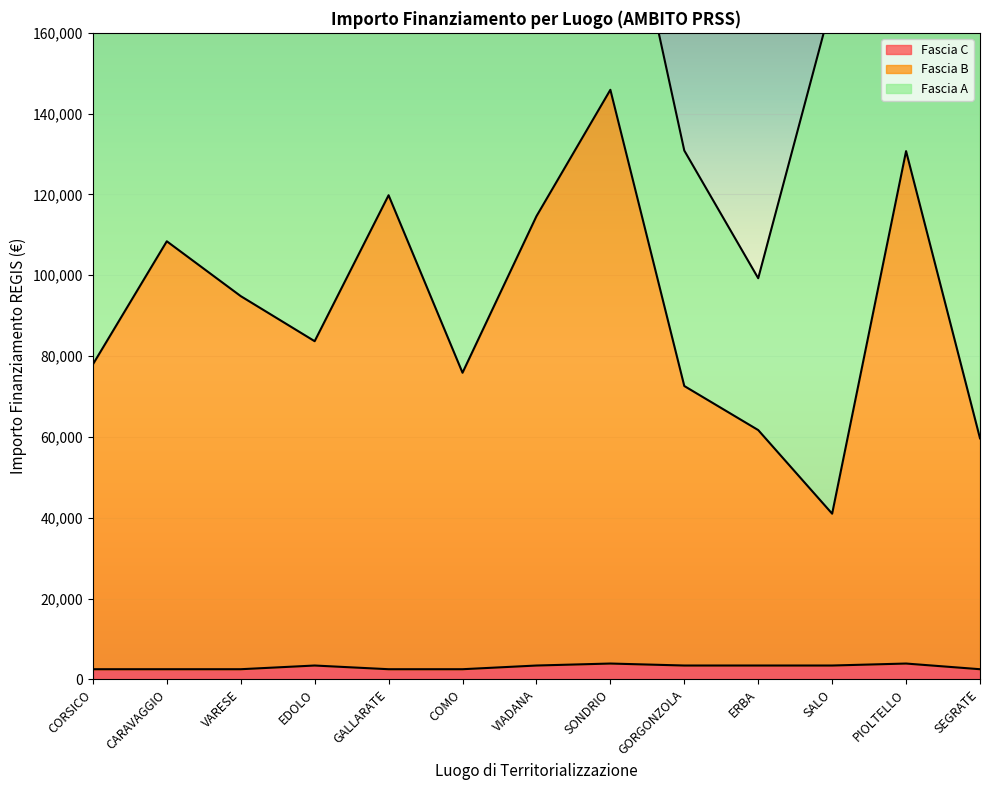

Does the chart display data point markers on the line(s)?

No